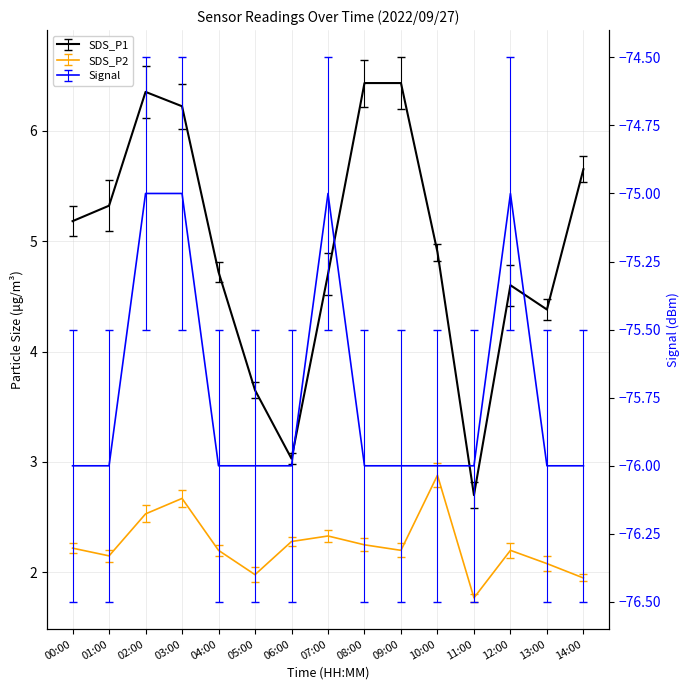

Reading left to right, list all the values displayed in this chart.

SDS_P1: 5.2	5.3	6.3	6.2	4.7	3.6	3.0	4.7	6.4	6.4	4.9	2.7	4.6	4.4	5.7
SDS_P2: 2.2	2.1	2.5	2.7	2.2	2.0	2.3	2.3	2.2	2.2	2.9	1.8	2.2	2.1	1.9
Signal: -76.0	-76.0	-75.0	-75.0	-76.0	-76.0	-76.0	-75.0	-76.0	-76.0	-76.0	-76.0	-75.0	-76.0	-76.0